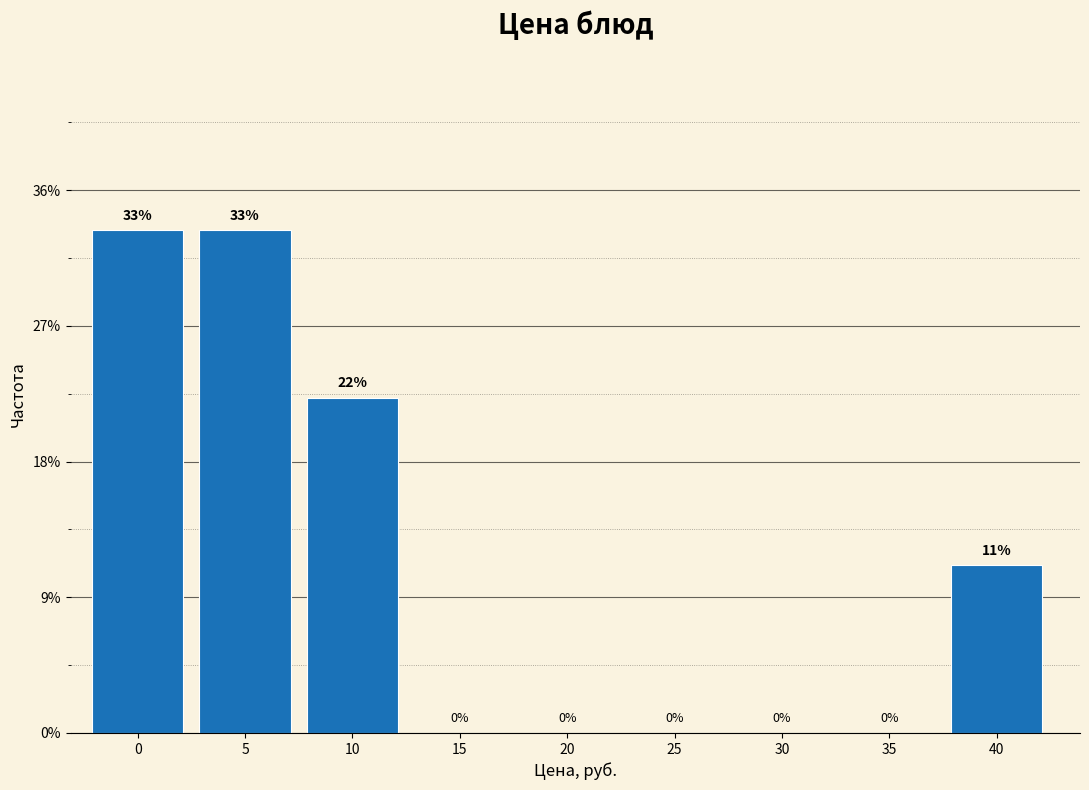

What is the ratio of the value at 0 to the value at 10?

1.5